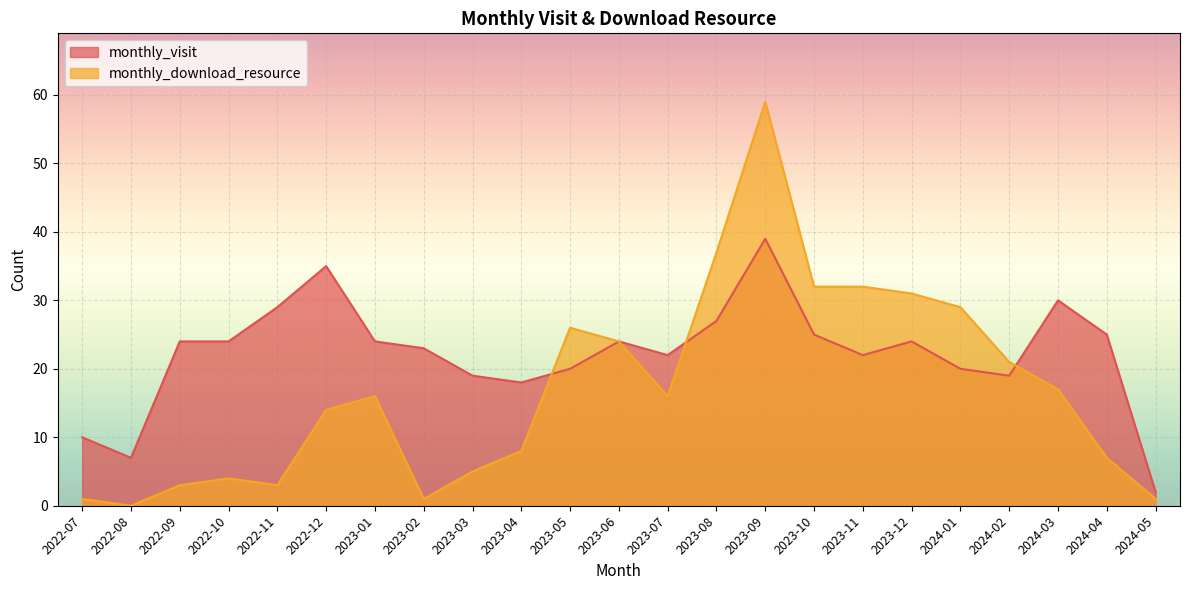

How many intersections are there between monthly_download_resource and monthly_visit?

3